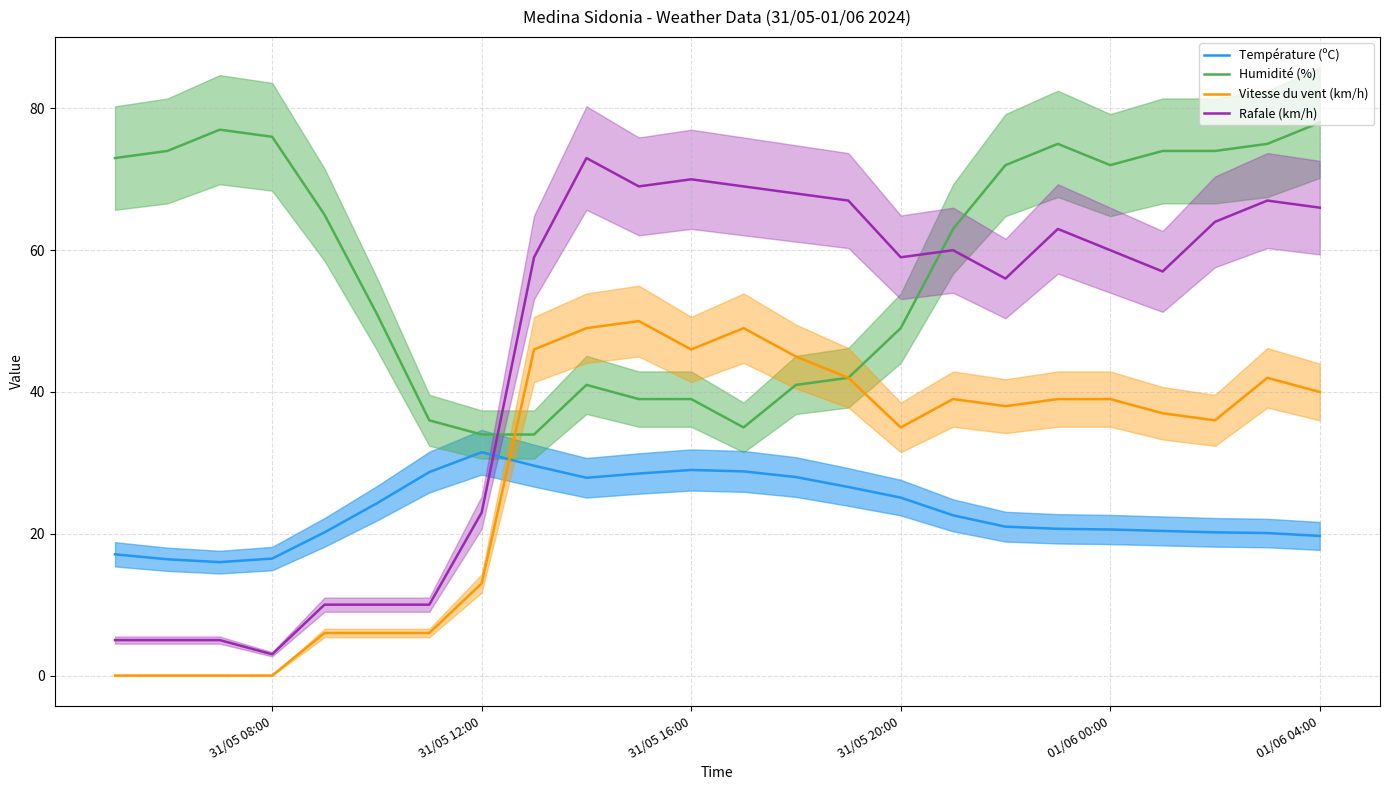

Is the value of Température (ºC) at 15 greater than the value of Vitesse du vent (km/h) at 12?

No